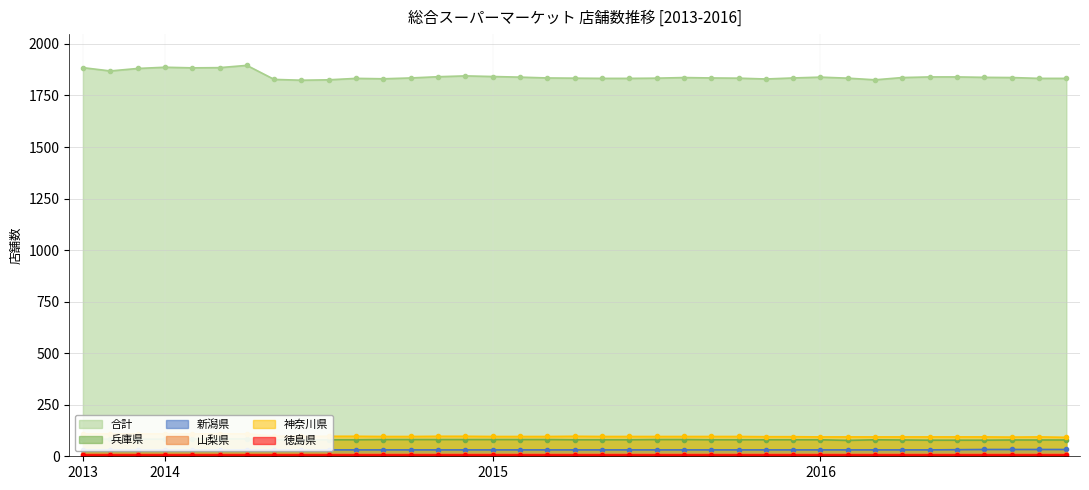

At which category does 合計 reach its first local valley?

2013-11